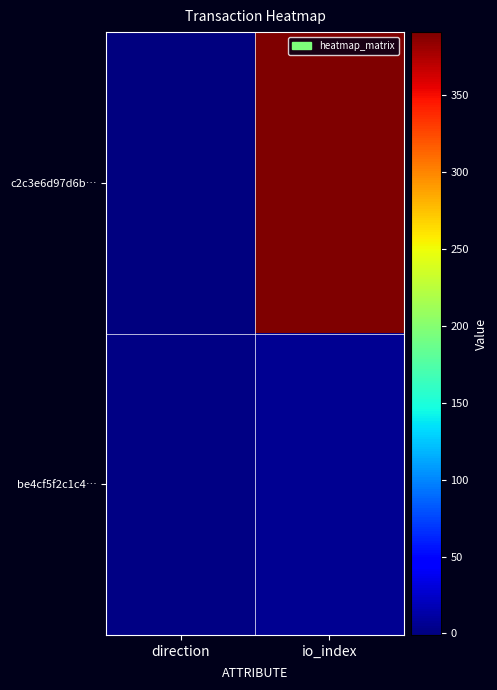

At which category is the sum across all series the highest?

io_index